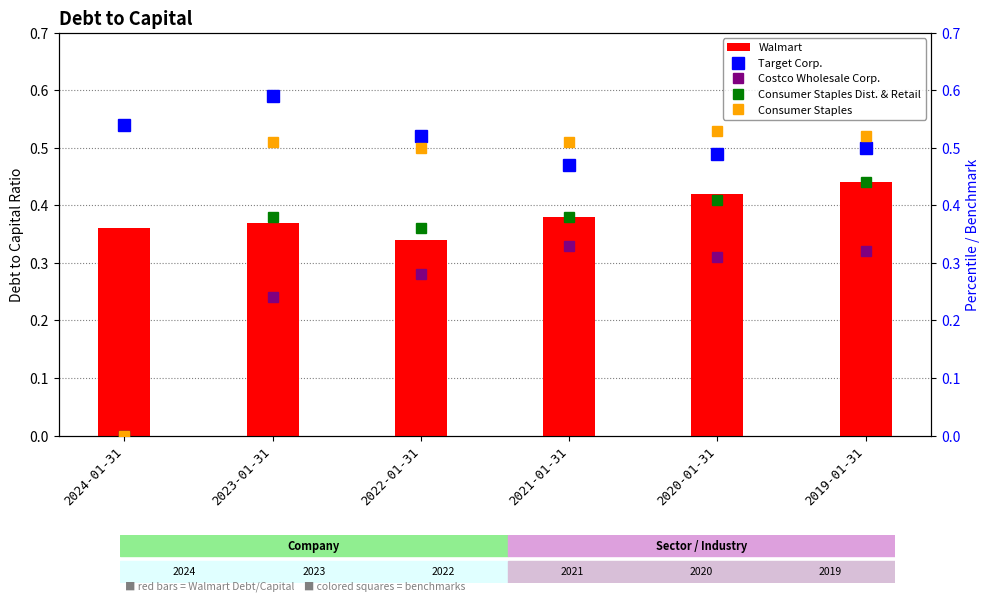

What is the label of the 6th bar from the right?

2024-01-31